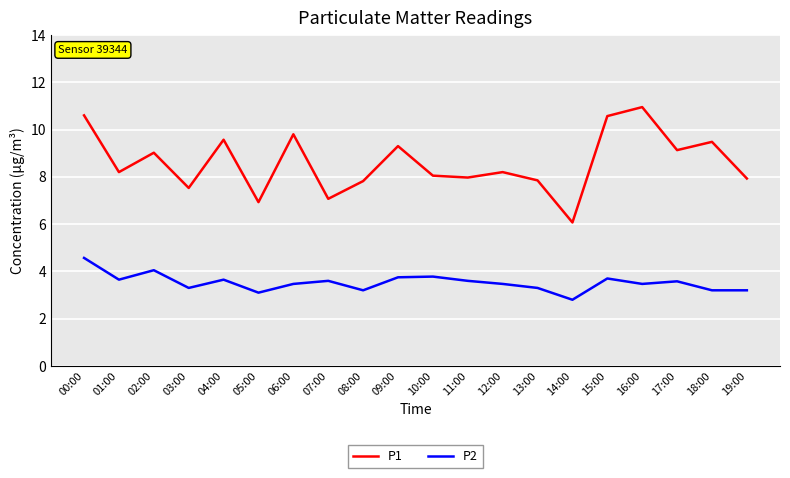

True or false: P1 and P2 intersect in this chart.

False